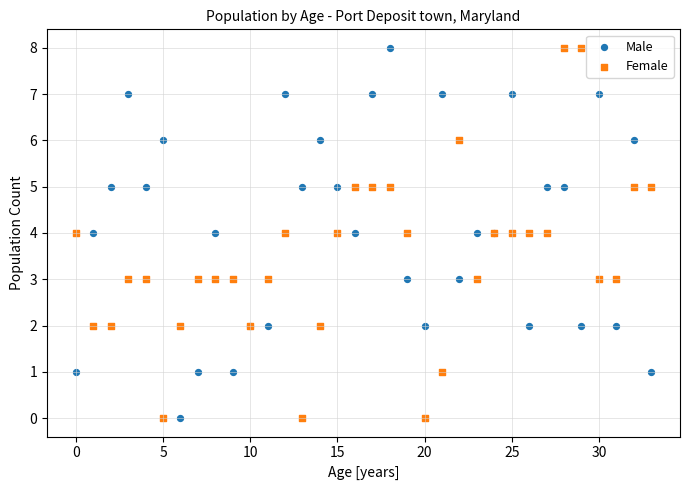

What are all the series names shown in the legend?

Male, Female